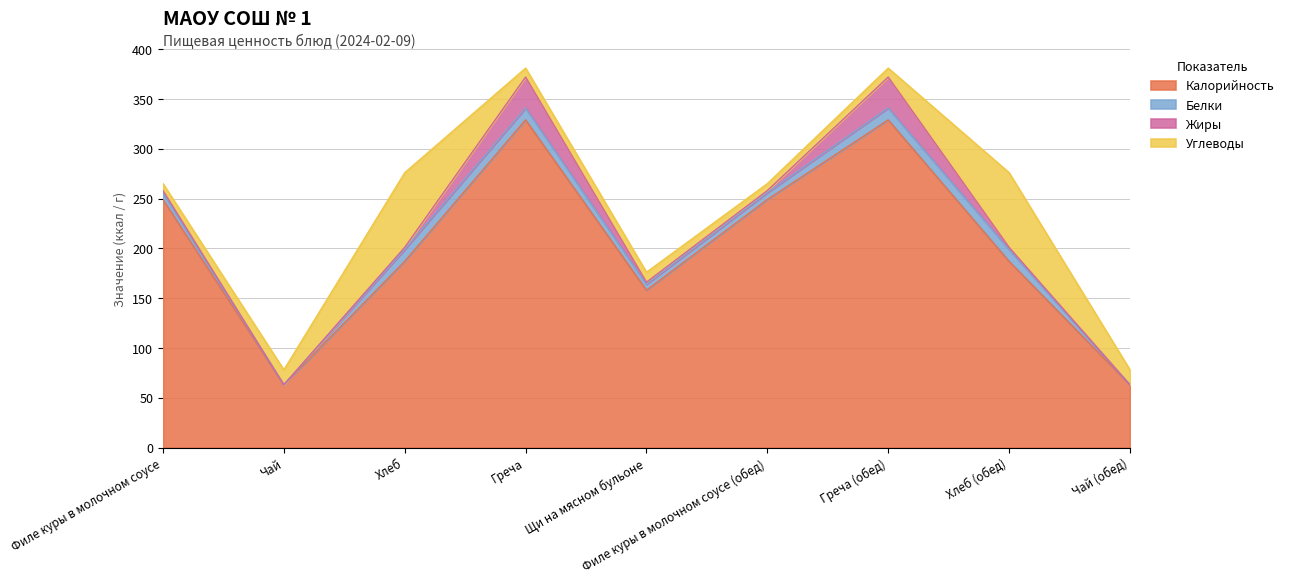

Reading right to left, list all the values displayed in this chart.

Калорийность: Чай (обед)=63	Хлеб (обед)=187	Греча (обед)=329	Филе куры в молочном соусе (обед)=249	Щи на мясном бульоне=158	Греча=329	Хлеб=187	Чай=63	Филе куры в молочном соусе=249
Белки: Чай (обед)=0	Хлеб (обед)=12	Греча (обед)=12	Филе куры в молочном соусе (обед)=7	Щи на мясном бульоне=6	Греча=12	Хлеб=12	Чай=0	Филе куры в молочном соусе=7
Жиры: Чай (обед)=0	Хлеб (обед)=2	Греча (обед)=31	Филе куры в молочном соусе (обед)=2	Щи на мясном бульоне=2	Греча=31	Хлеб=2	Чай=0	Филе куры в молочном соусе=2
Углеводы: Чай (обед)=15	Хлеб (обед)=75	Греча (обед)=9	Филе куры в молочном соусе (обед)=7	Щи на мясном бульоне=10	Греча=9	Хлеб=75	Чай=15	Филе куры в молочном соусе=7